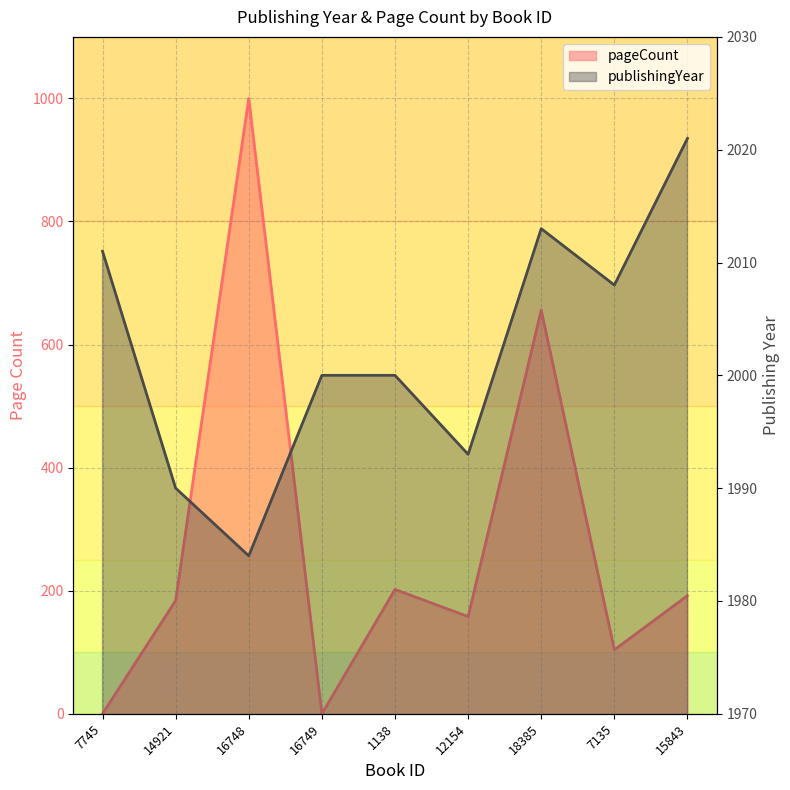

Reading left to right, transcribe all the data shown in this chart.

publishingYear: 7745=2011	14921=1990	16748=1984	16749=2000	1138=2000	12154=1993	18385=2013	7135=2008	15843=2021
pageCount: 7745=0	14921=184	16748=1000	16749=0	1138=202	12154=158	18385=656	7135=104	15843=192